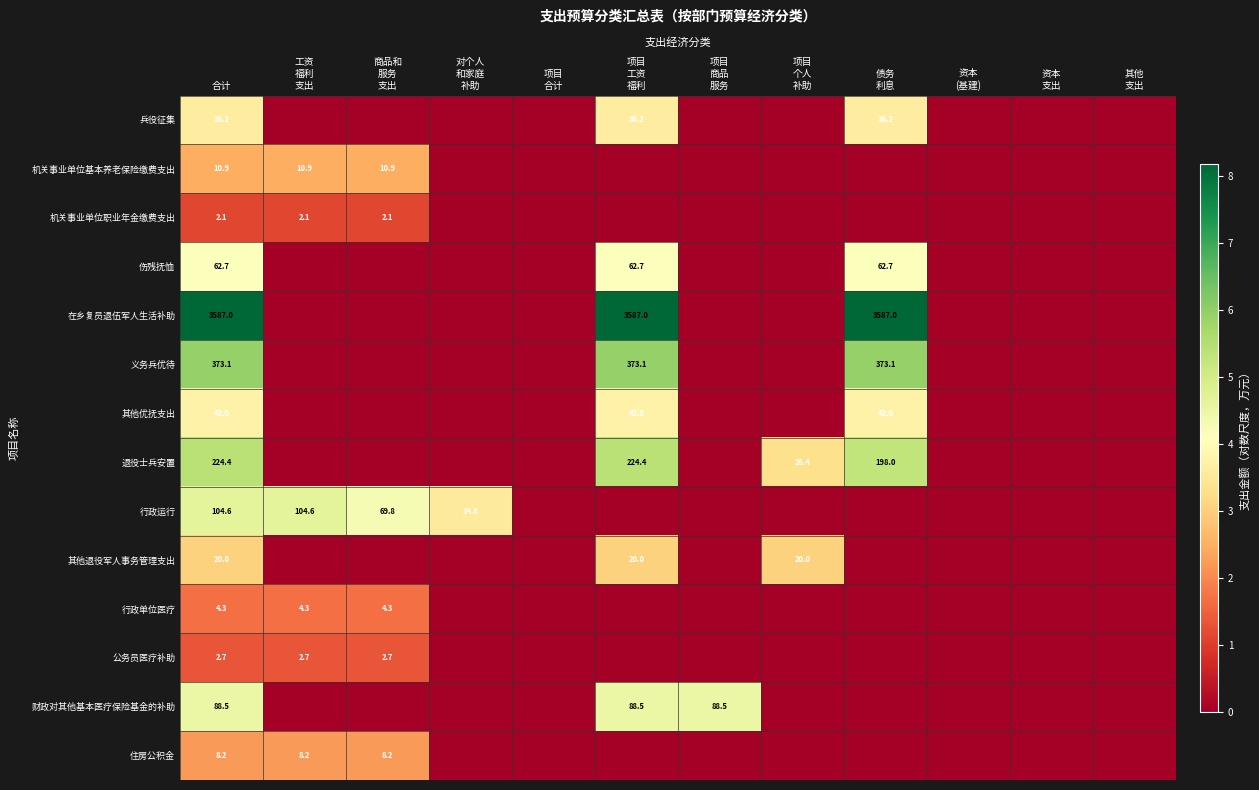

Rank the series at 合计 from lowest to highest value.

机关事业单位职业年金缴费支出, 公务员医疗补助, 行政单位医疗, 住房公积金, 机关事业单位基本养老保险缴费支出, 其他退役军人事务管理支出, 兵役征集, 其他优抚支出, 伤残抚恤, 财政对其他基本医疗保险基金的补助, 行政运行, 退役士兵安置, 义务兵优待, 在乡复员退伍军人生活补助